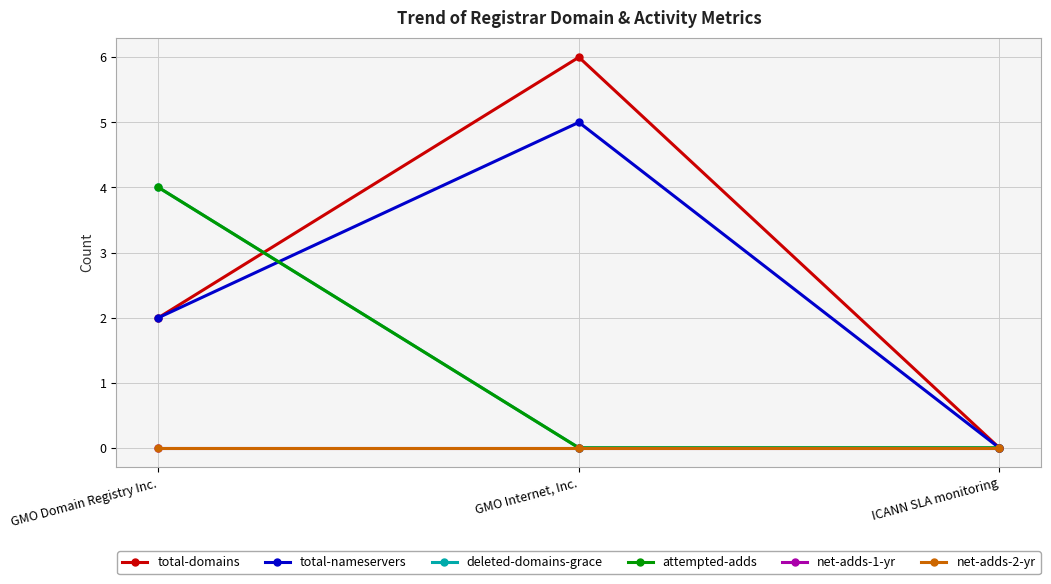

Reading right to left, list all the values displayed in this chart.

total-domains: ICANN SLA monitoring=0	GMO Internet, Inc.=6	GMO Domain Registry Inc.=2
total-nameservers: ICANN SLA monitoring=0	GMO Internet, Inc.=5	GMO Domain Registry Inc.=2
deleted-domains-grace: ICANN SLA monitoring=0	GMO Internet, Inc.=0	GMO Domain Registry Inc.=4
attempted-adds: ICANN SLA monitoring=0	GMO Internet, Inc.=0	GMO Domain Registry Inc.=4
net-adds-1-yr: ICANN SLA monitoring=0	GMO Internet, Inc.=0	GMO Domain Registry Inc.=0
net-adds-2-yr: ICANN SLA monitoring=0	GMO Internet, Inc.=0	GMO Domain Registry Inc.=0